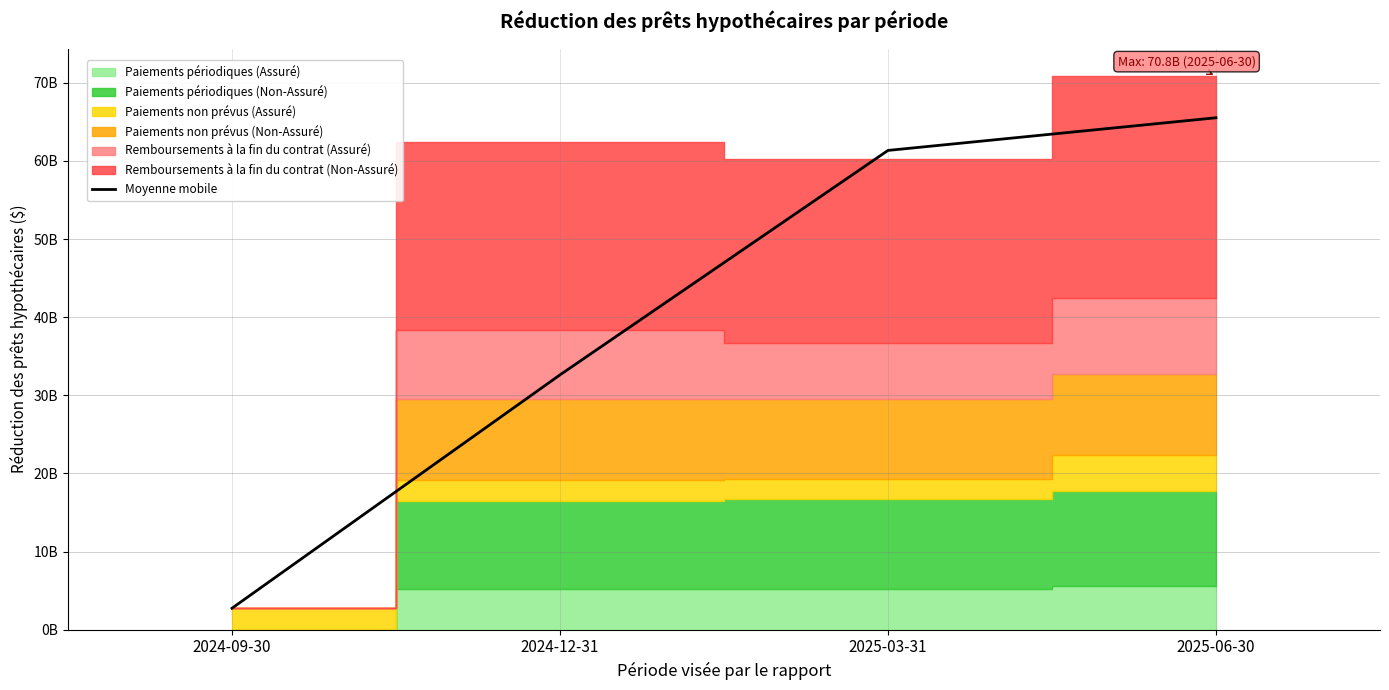

What is the difference between the values at 2025-06-30 and 2025-03-31?

4180723500